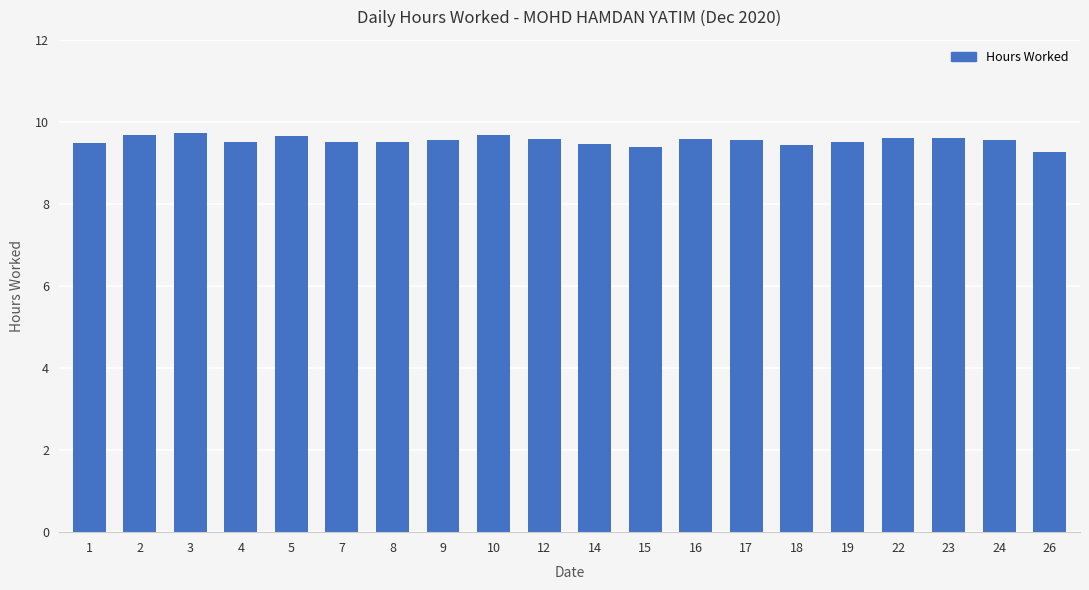

What is the change in value from 15 to 24?

+0.2